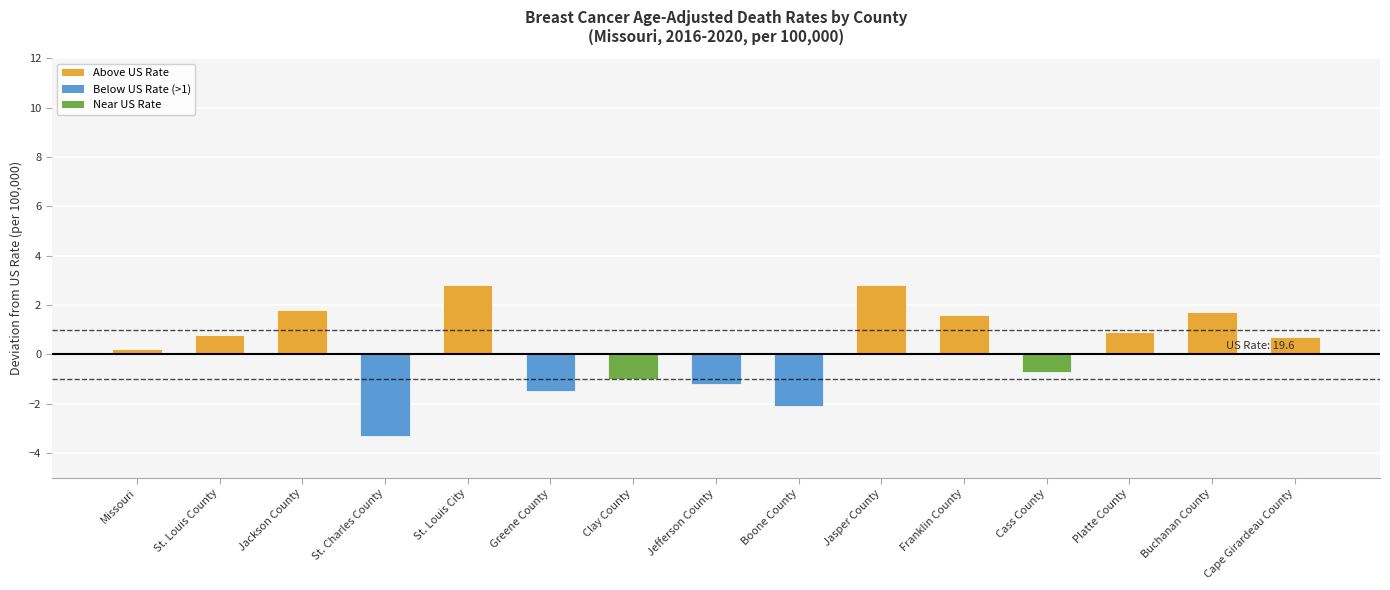

What position from the right is Cape Girardeau County?

1